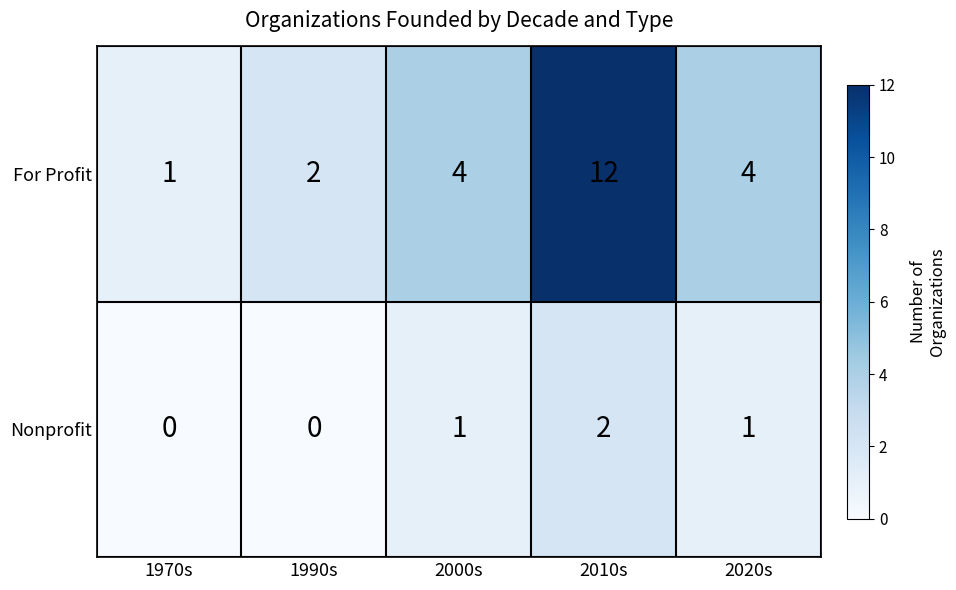

List the series in order of their overall mean, lowest first.

Nonprofit, For Profit